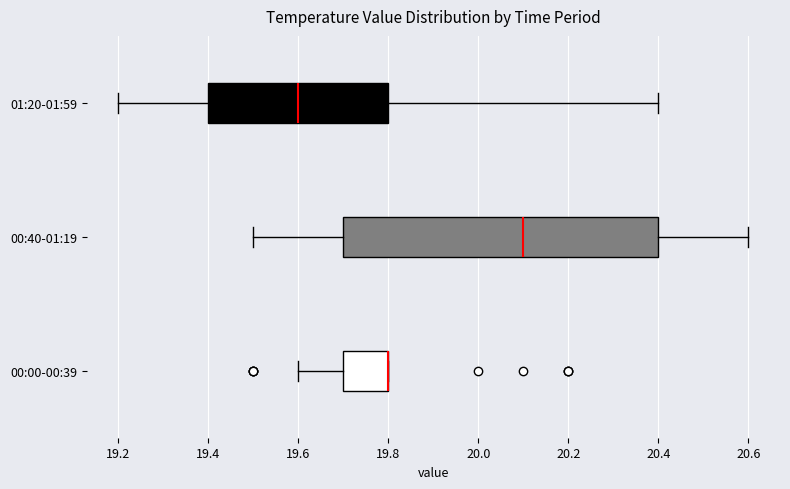

Reading bottom to top, transcribe this box plot: for each box, give where its median line is, the range the box spans, and where its two whiskers end, as read against the x-axis. The values are not printed on the chart, so give them approximately, as read against the axis.

00:00-00:39: median 19.8 (drawn on the box's right edge), box 19.7 to 19.8, whiskers 19.6 to 19.8
00:40-01:19: median 20.1, box 19.7 to 20.4, whiskers 19.5 to 20.6
01:20-01:59: median 19.6, box 19.4 to 19.8, whiskers 19.2 to 20.4